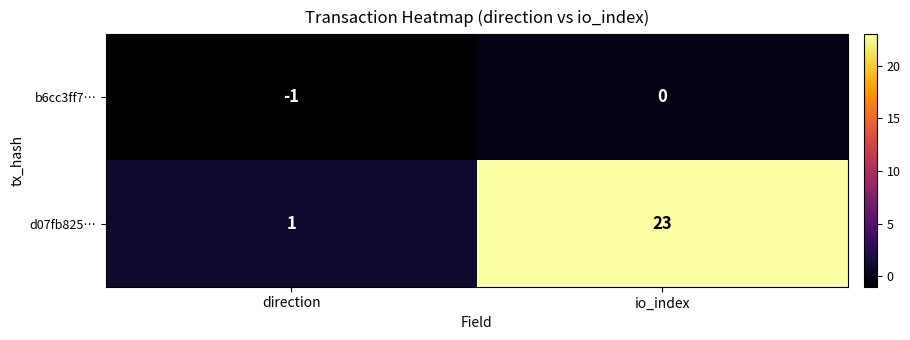

Which category has the lowest value across all series?

direction